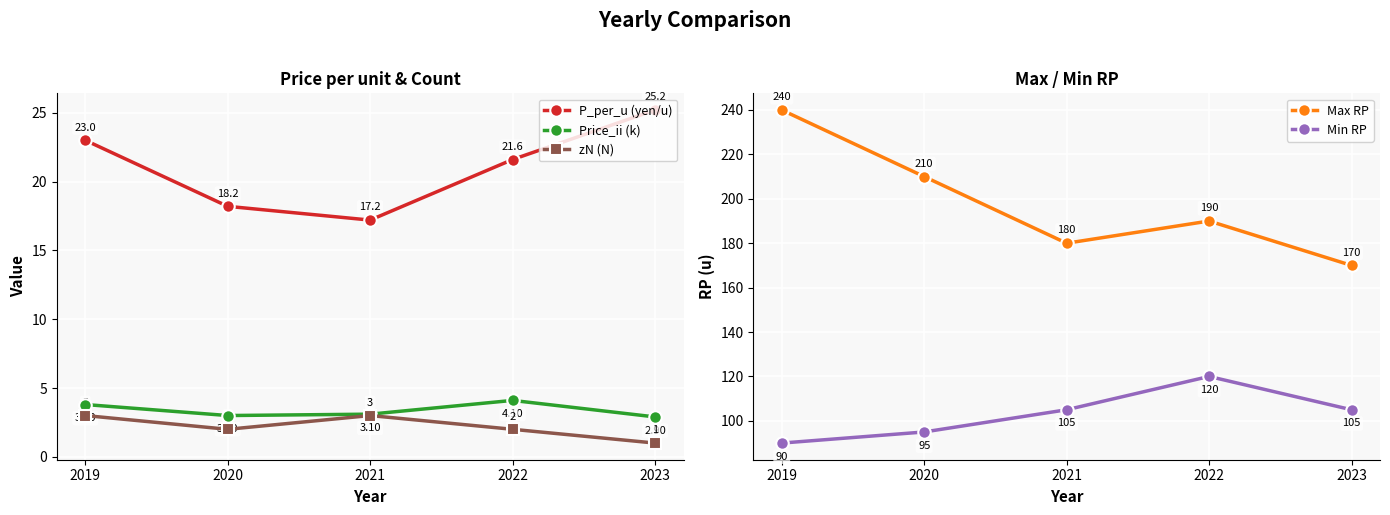

Rank the series at 2022 from lowest to highest value.

zN (N), Price_ii (k), P_per_u (yen/u), Min RP, Max RP